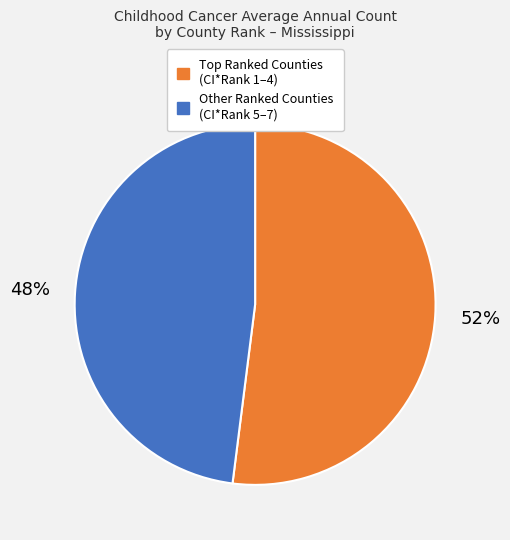

Does any single category account for the majority?

Yes